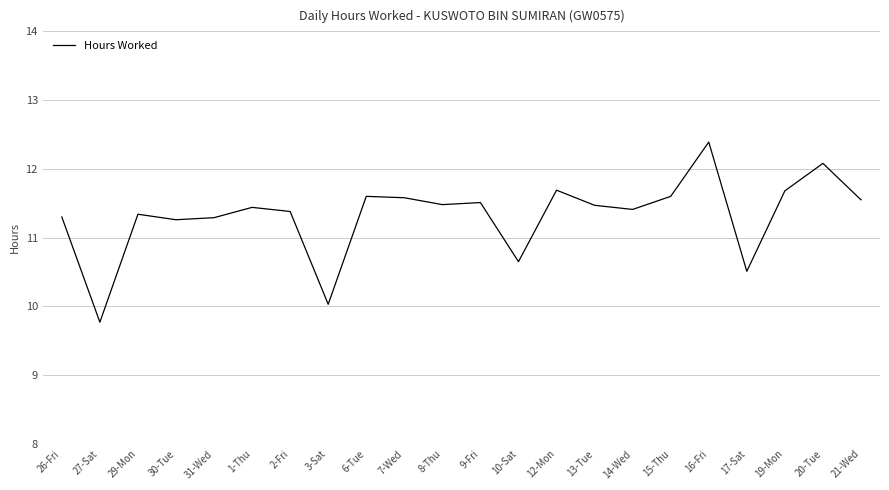

Reading right to left, extract all data points from this chart.

21-Wed=11.6	20-Tue=12.1	19-Mon=11.7	17-Sat=10.5	16-Fri=12.4	15-Thu=11.6	14-Wed=11.4	13-Tue=11.5	12-Mon=11.7	10-Sat=10.7	9-Fri=11.5	8-Thu=11.5	7-Wed=11.6	6-Tue=11.6	3-Sat=10.0	2-Fri=11.4	1-Thu=11.4	31-Wed=11.3	30-Tue=11.3	29-Mon=11.3	27-Sat=9.8	26-Fri=11.3